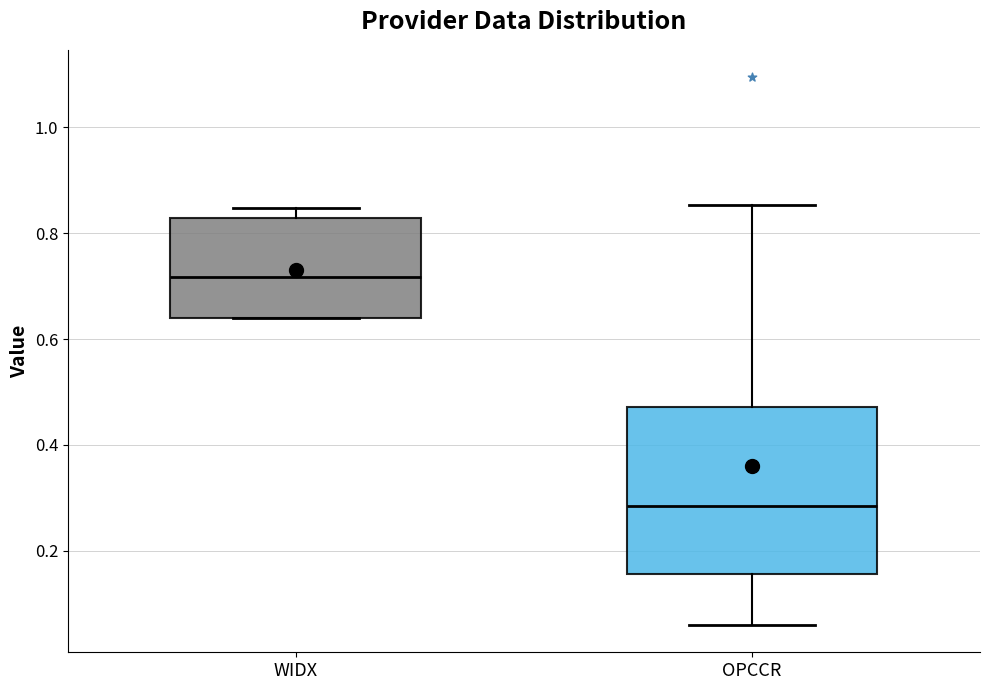

Reading left to right, read every box against the y-axis: the position of its median line, the range the box covers, and the ends of its whiskers. The values are not printed on the chart, so give them approximately, as read against the axis.

WIDX: median 0.72, box 0.64 to 0.82, whiskers 0.64 to 0.84
OPCCR: median 0.28, box 0.16 to 0.48, whiskers 0.06 to 0.86